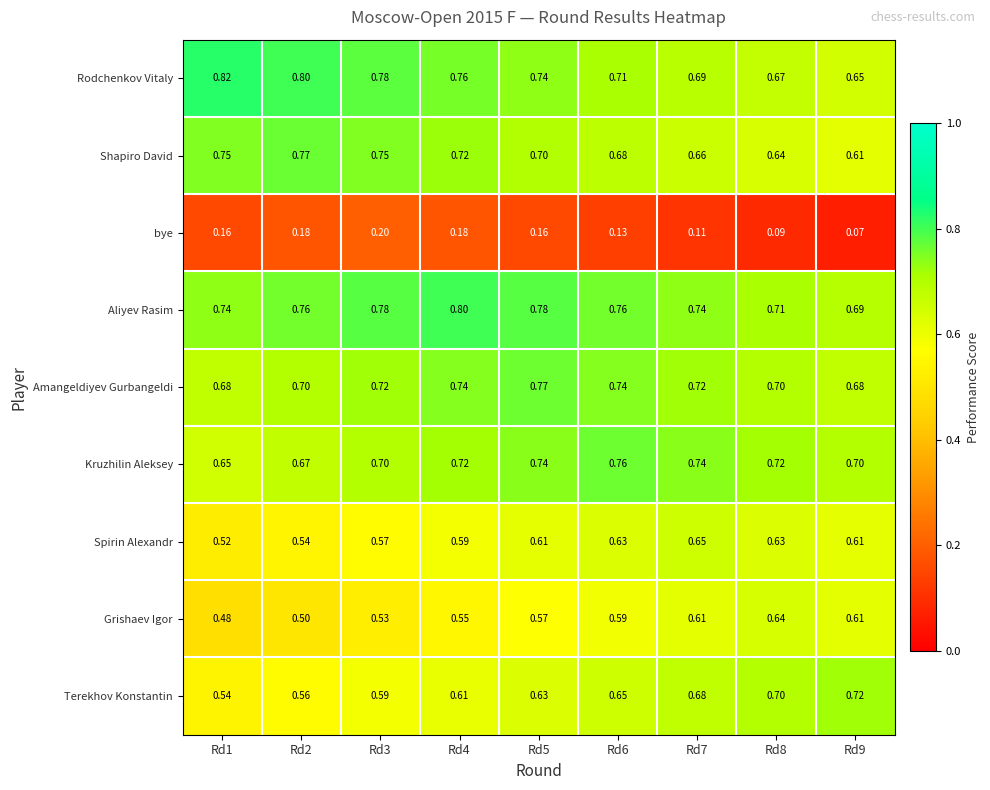

Which series has the widest spread of values?

Terekhov Konstantin